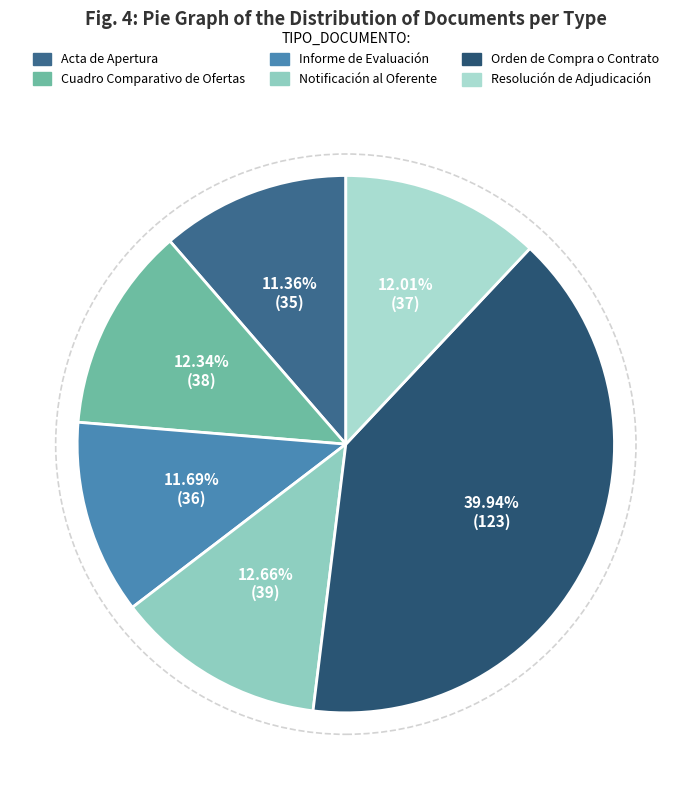

To the nearest percent, what is the combined percentage of Cuadro Comparativo de Ofertas and Informe de Evaluación?

24%